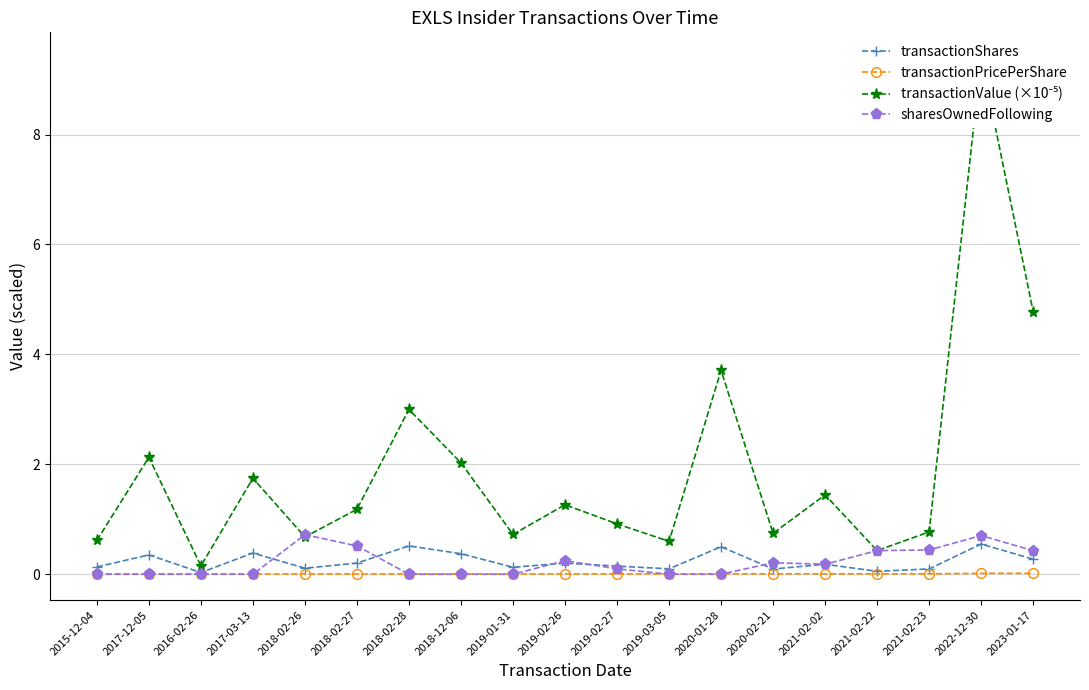

Reading left to right, what are all the values shown in this chart?

transactionShares: 2015-12-04=0.1	2017-12-05=0.4	2016-02-26=0.0	2017-03-13=0.4	2018-02-26=0.1	2018-02-27=0.2	2018-02-28=0.5	2018-12-06=0.4	2019-01-31=0.1	2019-02-26=0.2	2019-02-27=0.1	2019-03-05=0.1	2020-01-28=0.5	2020-02-21=0.1	2021-02-02=0.2	2021-02-22=0.1	2021-02-23=0.1	2022-12-30=0.6	2023-01-17=0.3
transactionPricePerShare: 2015-12-04=0.0	2017-12-05=0.0	2016-02-26=0.0	2017-03-13=0.0	2018-02-26=0.0	2018-02-27=0.0	2018-02-28=0.0	2018-12-06=0.0	2019-01-31=0.0	2019-02-26=0.0	2019-02-27=0.0	2019-03-05=0.0	2020-01-28=0.0	2020-02-21=0.0	2021-02-02=0.0	2021-02-22=0.0	2021-02-23=0.0	2022-12-30=0.0	2023-01-17=0.0
transactionValue (×10⁻⁵): 2015-12-04=0.6	2017-12-05=2.1	2016-02-26=0.2	2017-03-13=1.7	2018-02-26=0.7	2018-02-27=1.2	2018-02-28=3.0	2018-12-06=2.0	2019-01-31=0.7	2019-02-26=1.3	2019-02-27=0.9	2019-03-05=0.6	2020-01-28=3.7	2020-02-21=0.7	2021-02-02=1.4	2021-02-22=0.4	2021-02-23=0.8	2022-12-30=9.4	2023-01-17=4.8
sharesOwnedFollowing: 2015-12-04=0.0	2017-12-05=0.0	2016-02-26=0.0	2017-03-13=0.0	2018-02-26=0.7	2018-02-27=0.5	2018-02-28=0.0	2018-12-06=0.0	2019-01-31=0.0	2019-02-26=0.2	2019-02-27=0.1	2019-03-05=0.0	2020-01-28=0.0	2020-02-21=0.2	2021-02-02=0.2	2021-02-22=0.4	2021-02-23=0.4	2022-12-30=0.7	2023-01-17=0.4